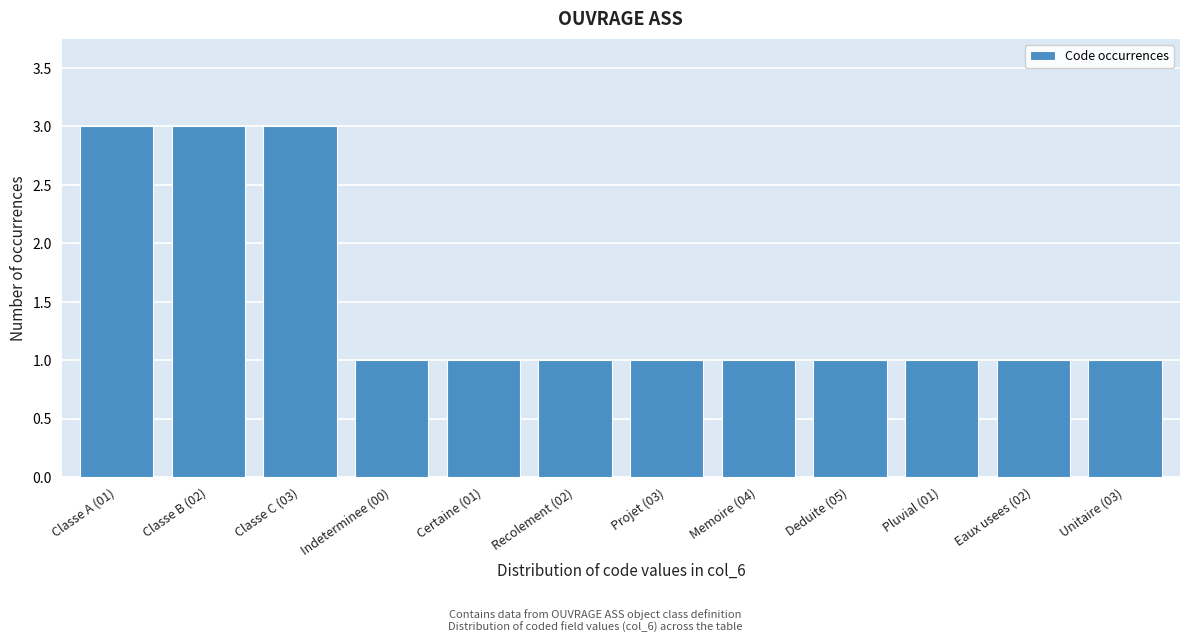

Reading left to right, list all the values displayed in this chart.

3	3	3	1	1	1	1	1	1	1	1	1